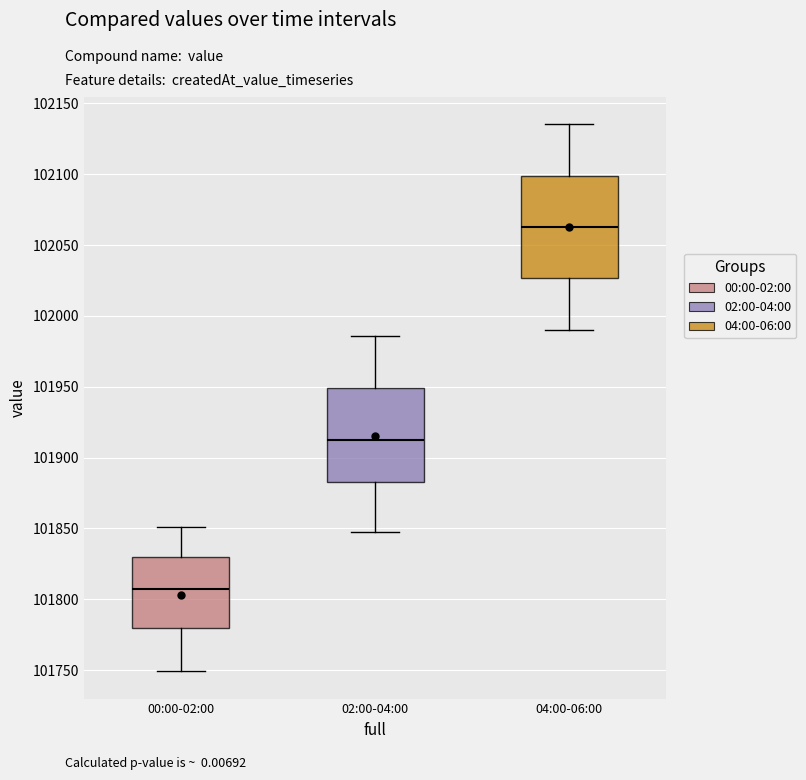

Which box has the lowest median line?

00:00-02:00